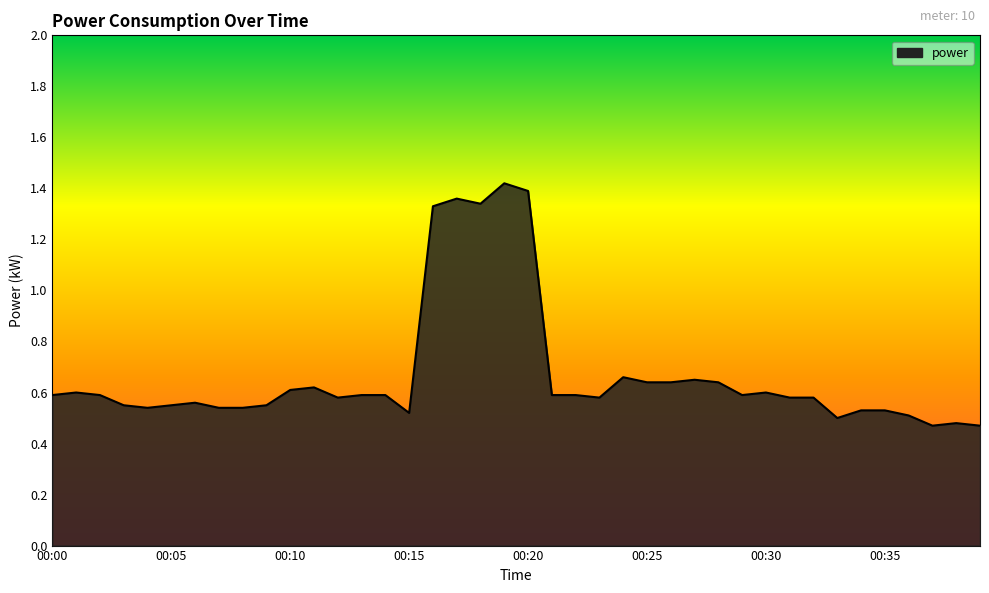

What is the sum of all values?

26.8